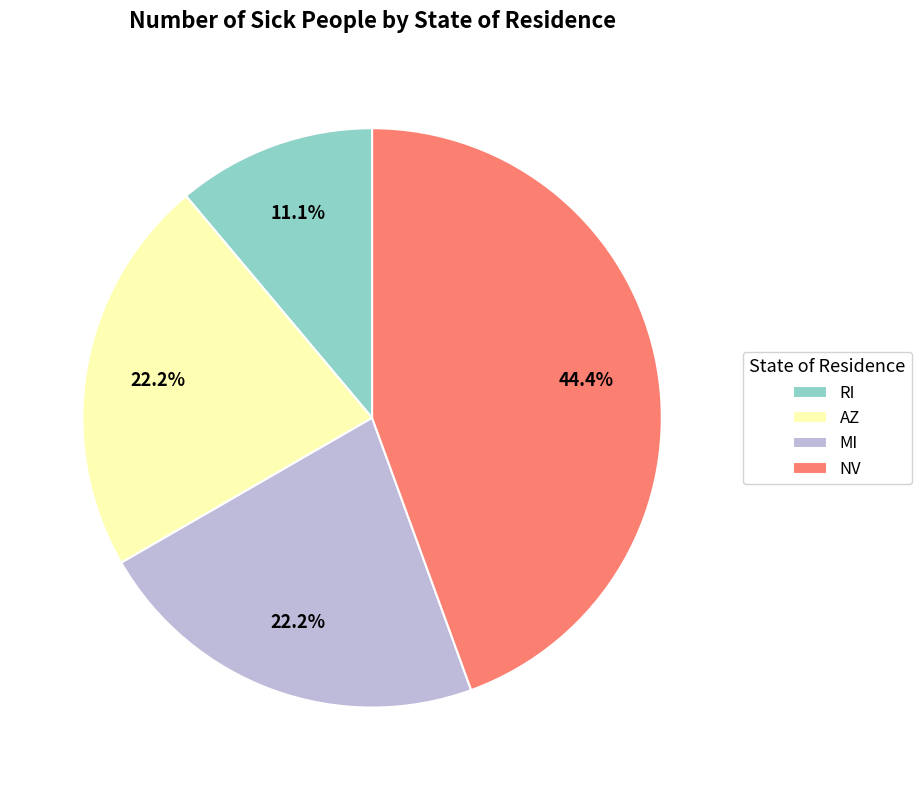

How many segments does this pie chart have?

4